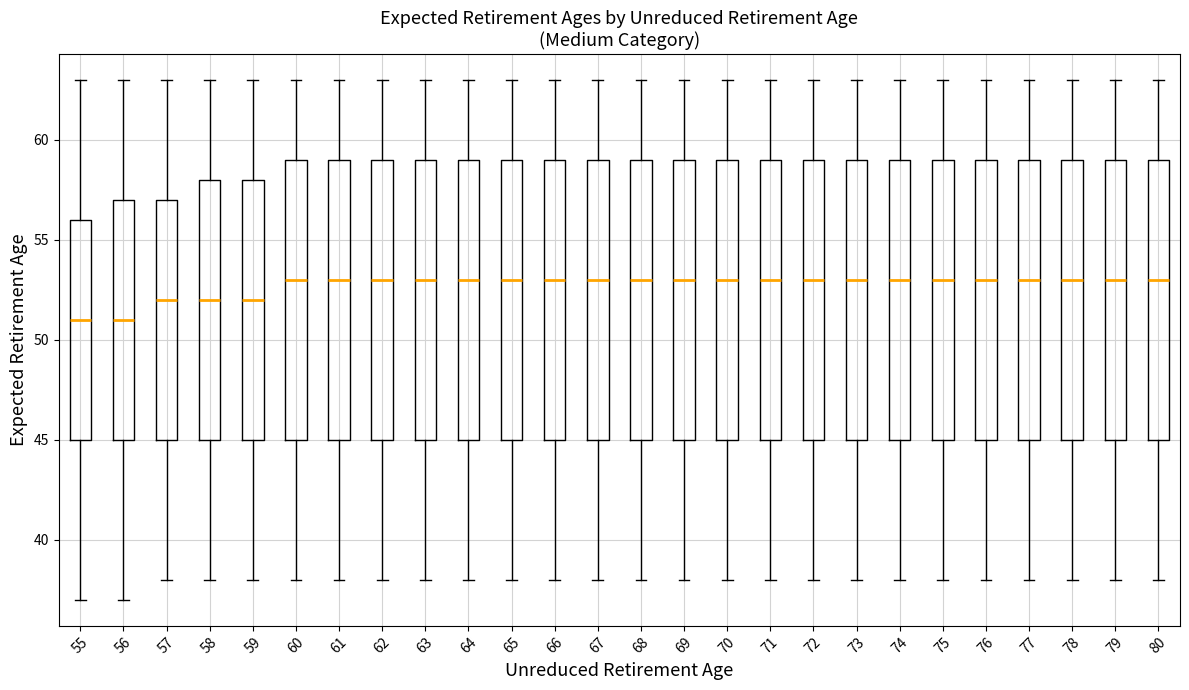

Reading left to right, transcribe this box plot: for each box, give where its median line is, the range the box spans, and where its two whiskers end, as read against the y-axis. The values are not printed on the chart, so give them approximately, as read against the axis.

55: median 51, box 45 to 56, whiskers 37 to 63
56: median 51, box 45 to 57, whiskers 37 to 63
57: median 52, box 45 to 57, whiskers 38 to 63
58: median 52, box 45 to 58, whiskers 38 to 63
59: median 52, box 45 to 58, whiskers 38 to 63
60: median 53, box 45 to 59, whiskers 38 to 63
61: median 53, box 45 to 59, whiskers 38 to 63
62: median 53, box 45 to 59, whiskers 38 to 63
63: median 53, box 45 to 59, whiskers 38 to 63
64: median 53, box 45 to 59, whiskers 38 to 63
65: median 53, box 45 to 59, whiskers 38 to 63
66: median 53, box 45 to 59, whiskers 38 to 63
67: median 53, box 45 to 59, whiskers 38 to 63
68: median 53, box 45 to 59, whiskers 38 to 63
69: median 53, box 45 to 59, whiskers 38 to 63
70: median 53, box 45 to 59, whiskers 38 to 63
71: median 53, box 45 to 59, whiskers 38 to 63
72: median 53, box 45 to 59, whiskers 38 to 63
73: median 53, box 45 to 59, whiskers 38 to 63
74: median 53, box 45 to 59, whiskers 38 to 63
75: median 53, box 45 to 59, whiskers 38 to 63
76: median 53, box 45 to 59, whiskers 38 to 63
77: median 53, box 45 to 59, whiskers 38 to 63
78: median 53, box 45 to 59, whiskers 38 to 63
79: median 53, box 45 to 59, whiskers 38 to 63
80: median 53, box 45 to 59, whiskers 38 to 63